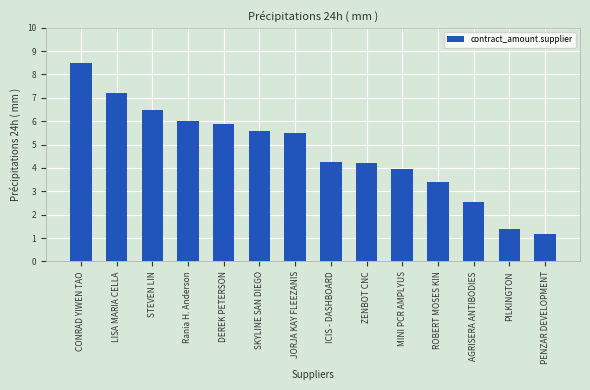

What position from the left is SKYLINE SAN DIEGO?

6